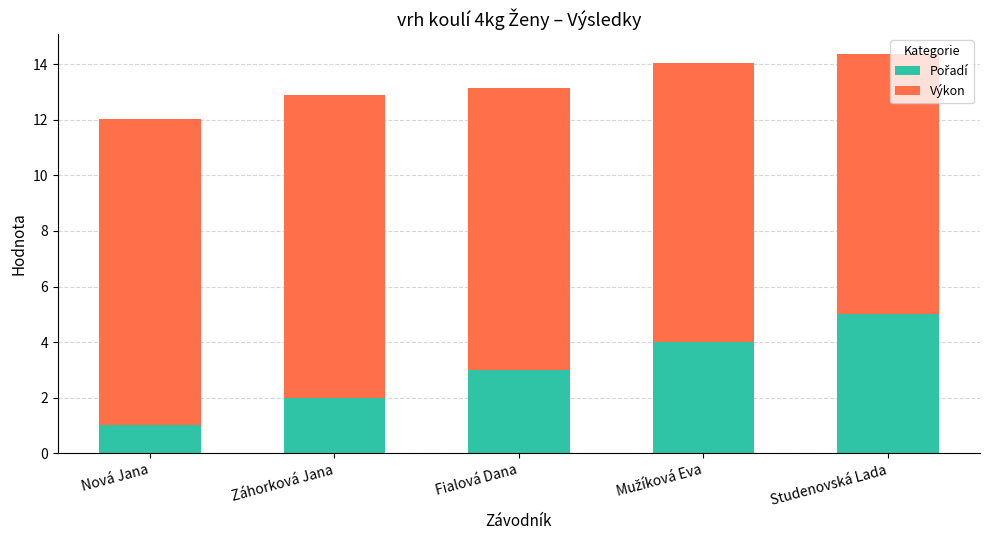

What is the total value across all series at Fialová Dana?

13.1